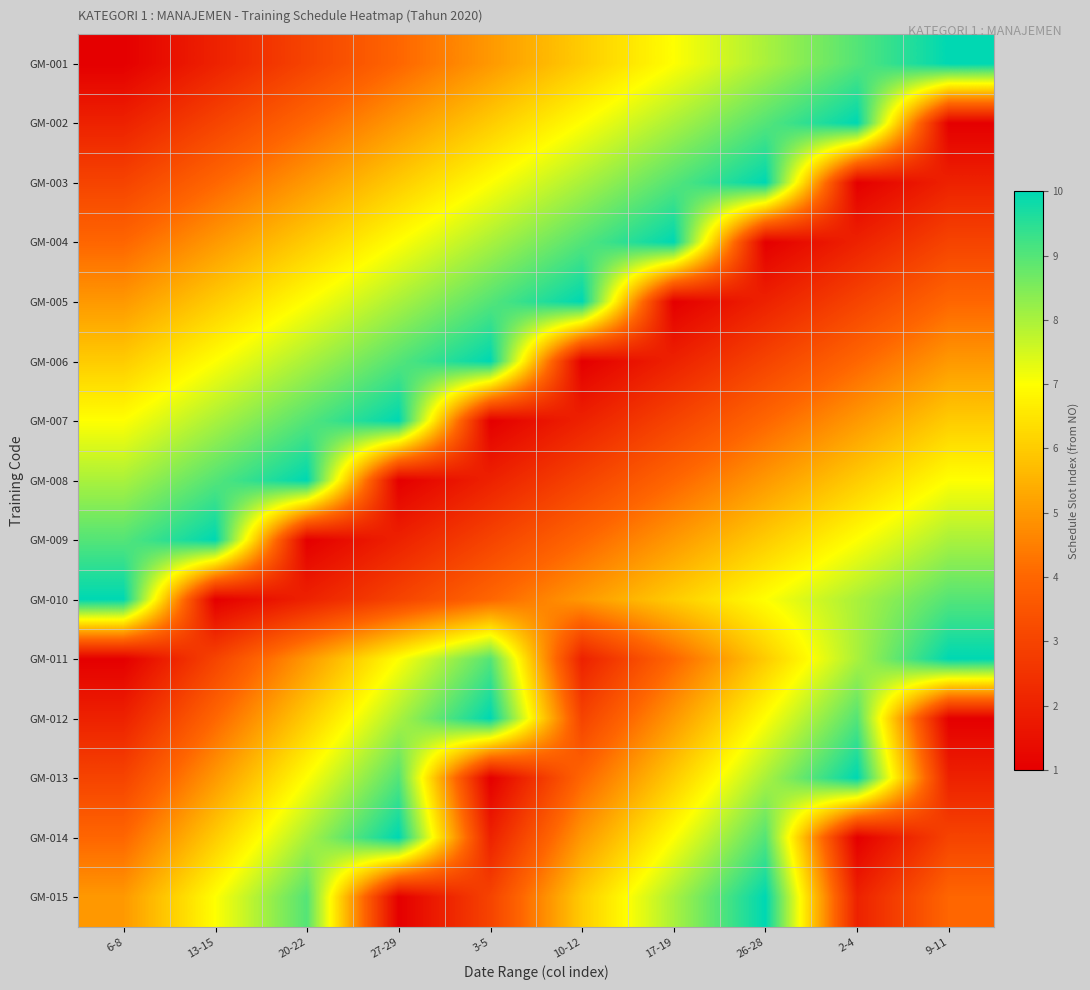

At how many categories does at least one series exceed 9?

10